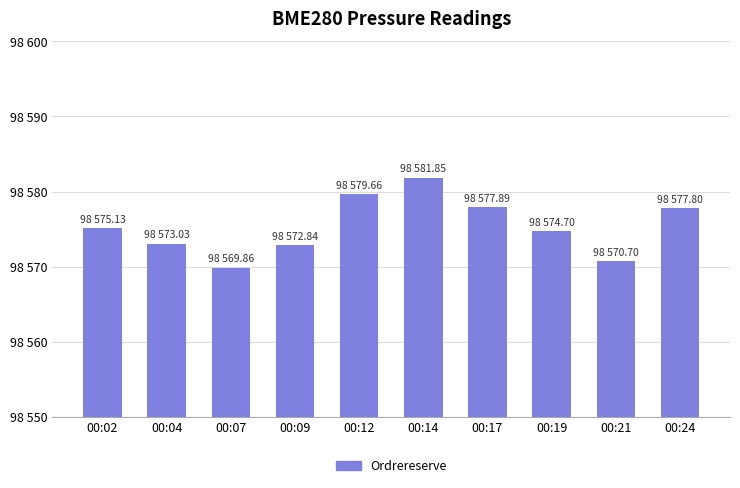

Does the chart contain any negative values?

No